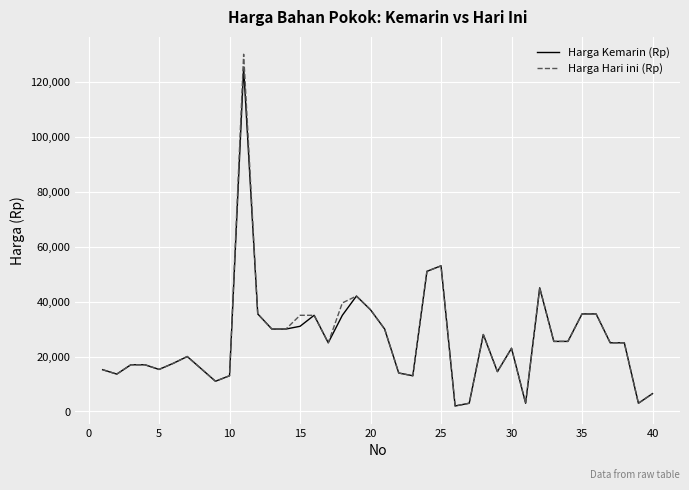

Which series has the largest range (max minus min)?

Harga Hari ini (Rp)